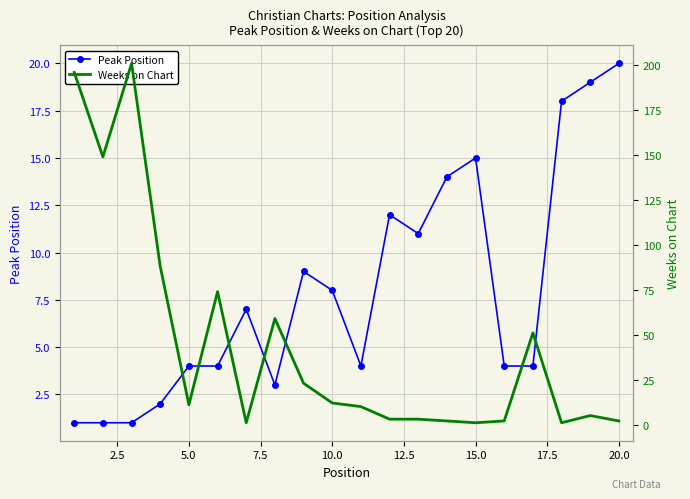

The Peak Position series shows 33 at 20.0. True or false?

False